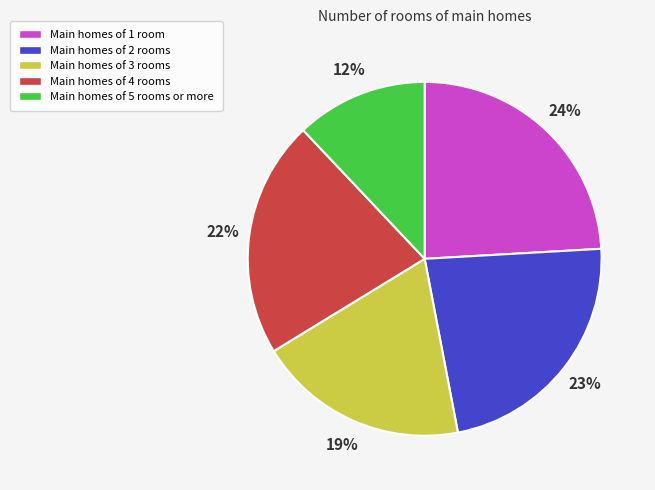

What is the smallest slice in the pie chart?

Main homes of 5 rooms or more